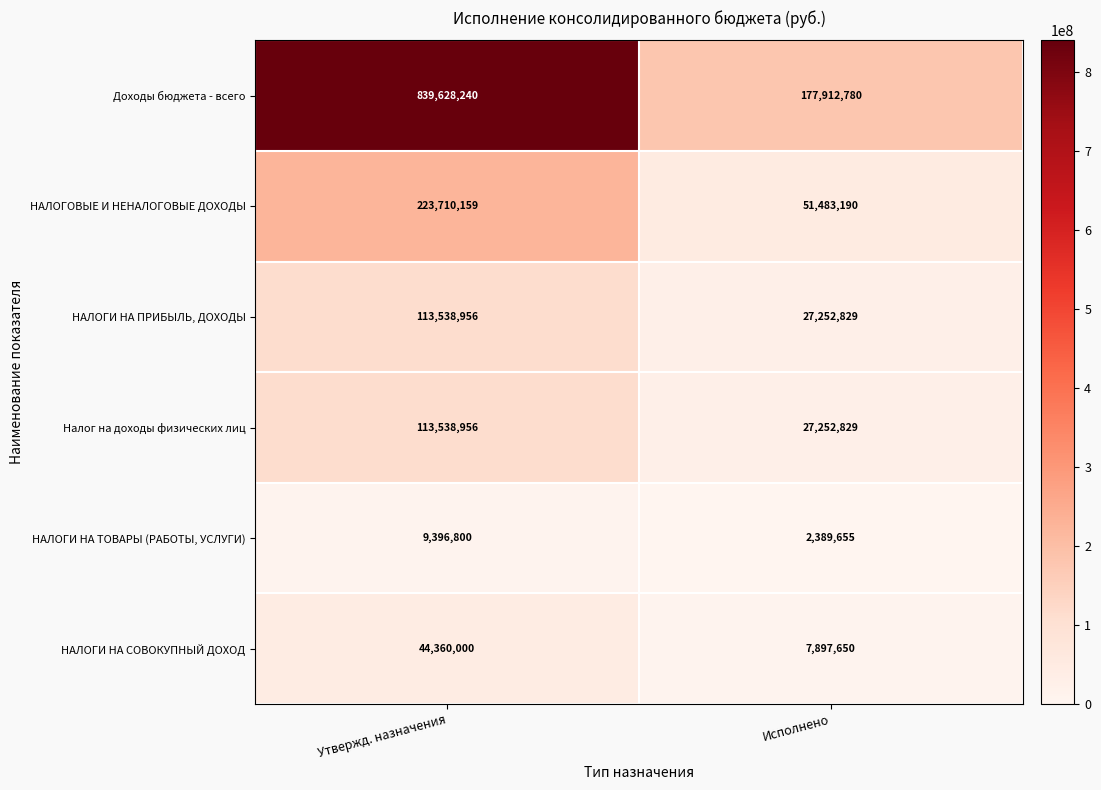

Count the number of data series in this chart.

6